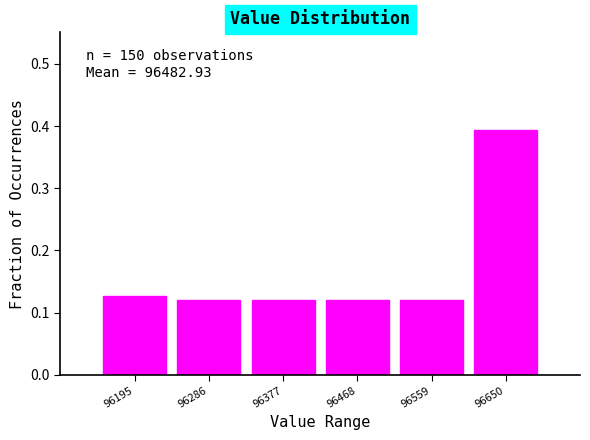

Over which range of the x-axis is the bar tallest?

96600 to 96690